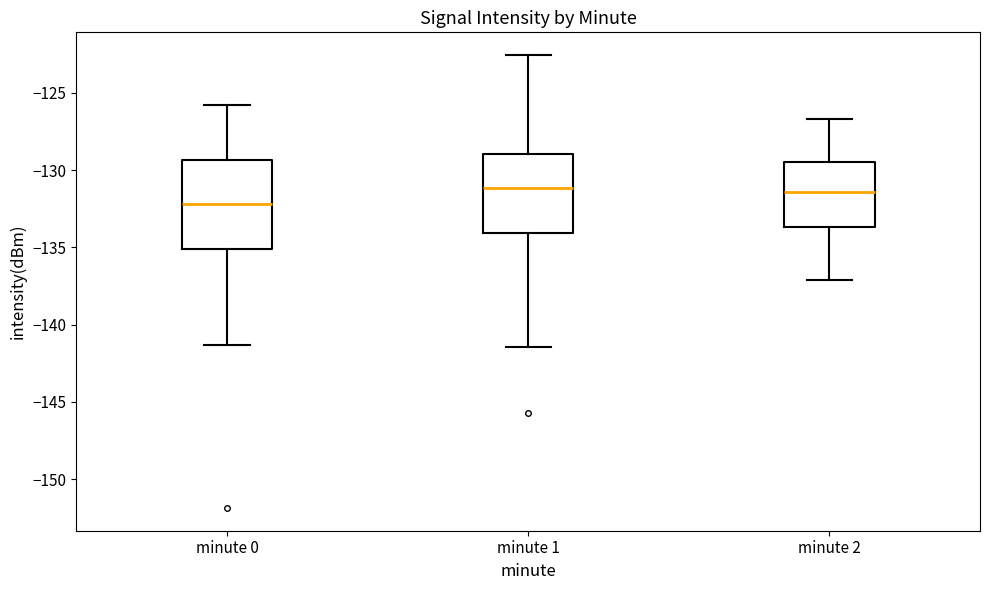

Comparing the boxes themselves (not the whiskers), which one is the tallest?

minute 0